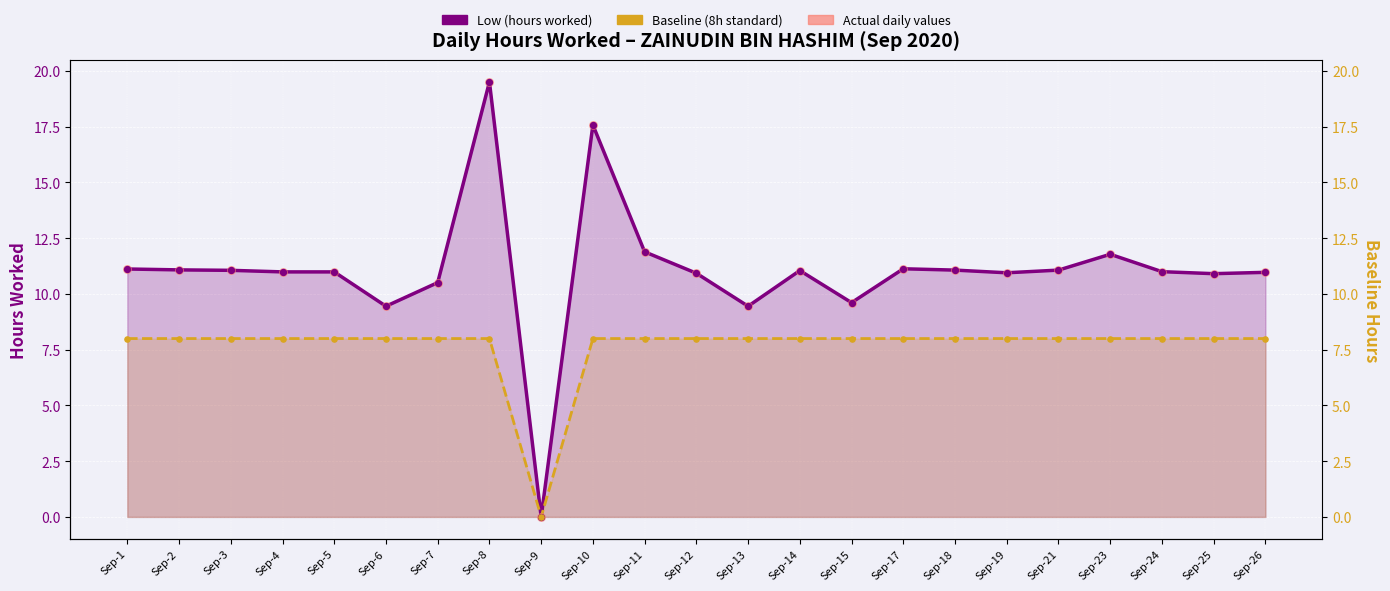

Which series has the widest spread of Y values?

Low (hours worked)